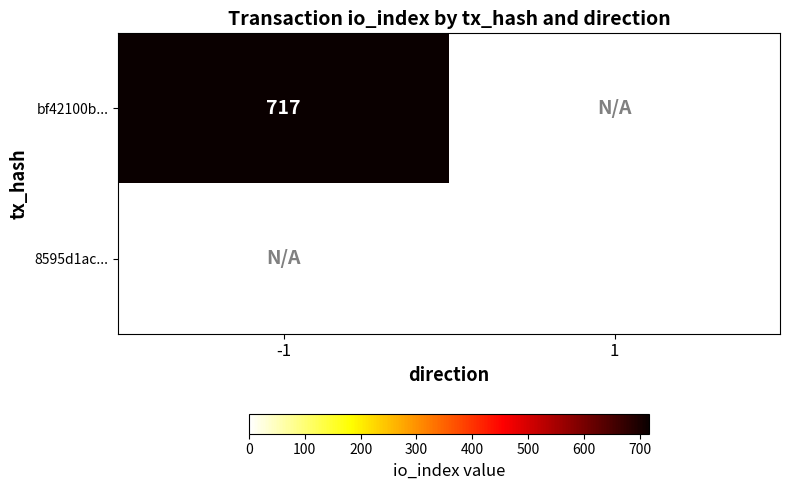

True or false: bf42100b... has a value of 717 at -1.

True